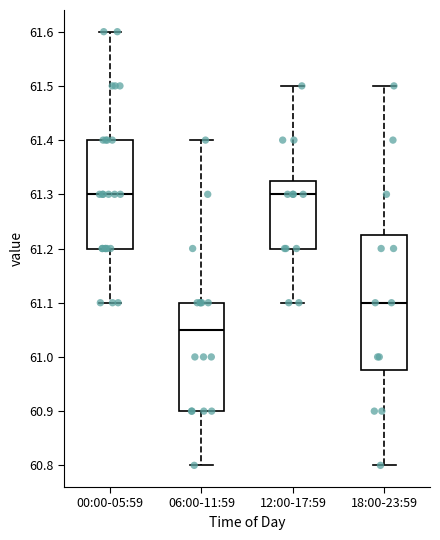

Which box's median line is the lowest?

06:00-11:59